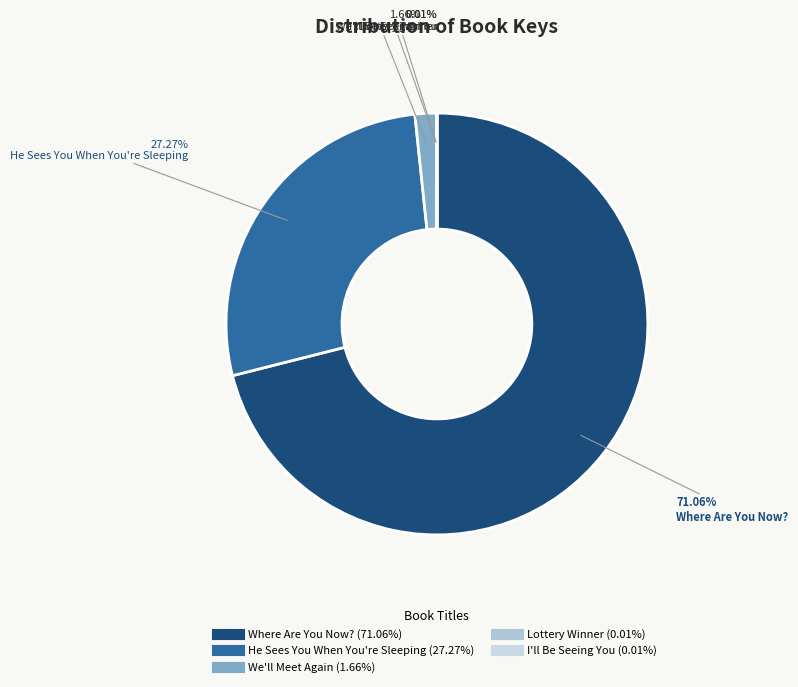

Which category accounts for the majority?

Where Are You Now?